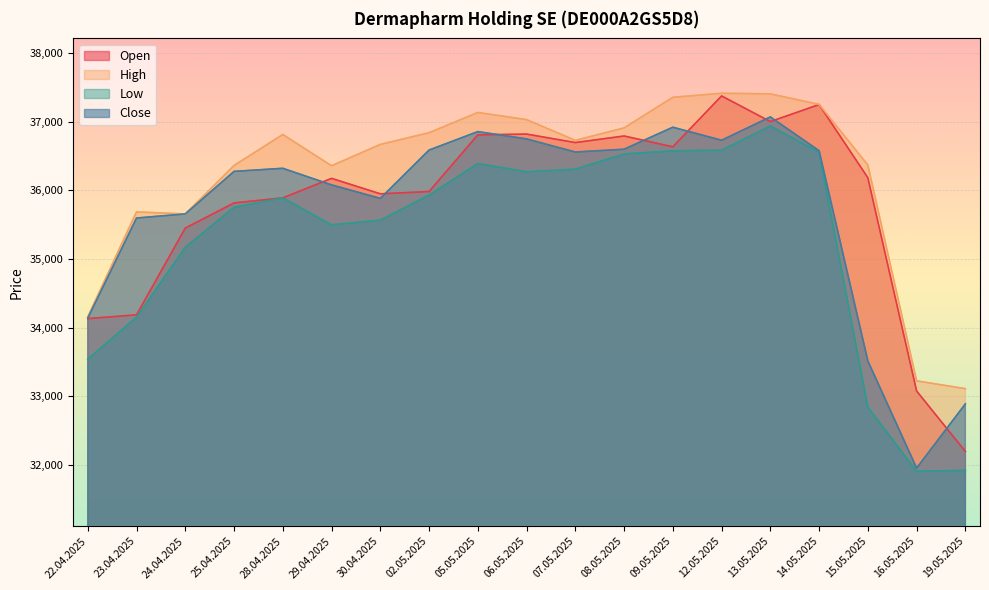

Rank the series by their maximum value, from lowest to highest.

Low, Close, Open, High